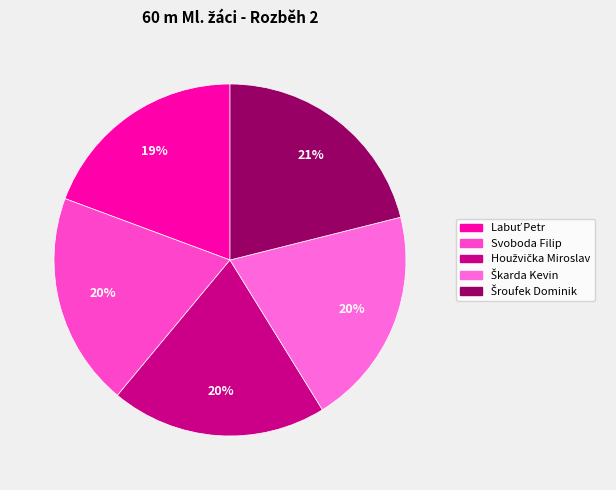

How many slices are in this pie chart?

5